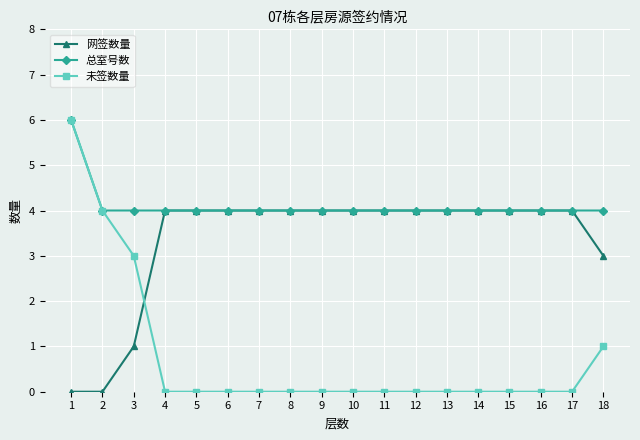

What is the difference between the maximum and minimum values in the 未签数量 series?

6